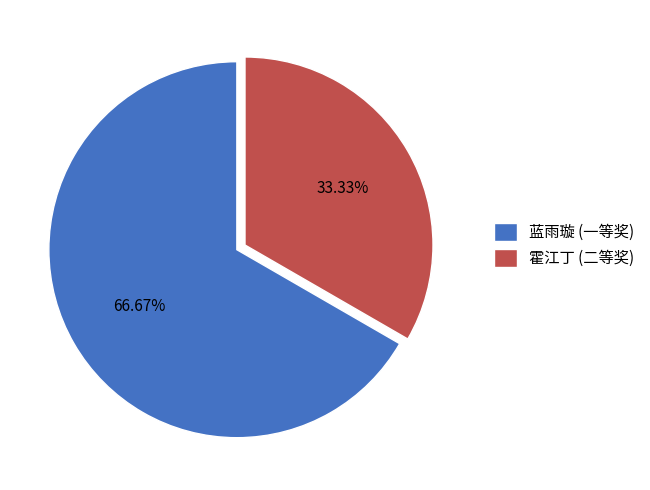

Which has a higher value, 霍江丁 (二等奖) or 蓝雨璇 (一等奖)?

蓝雨璇 (一等奖)